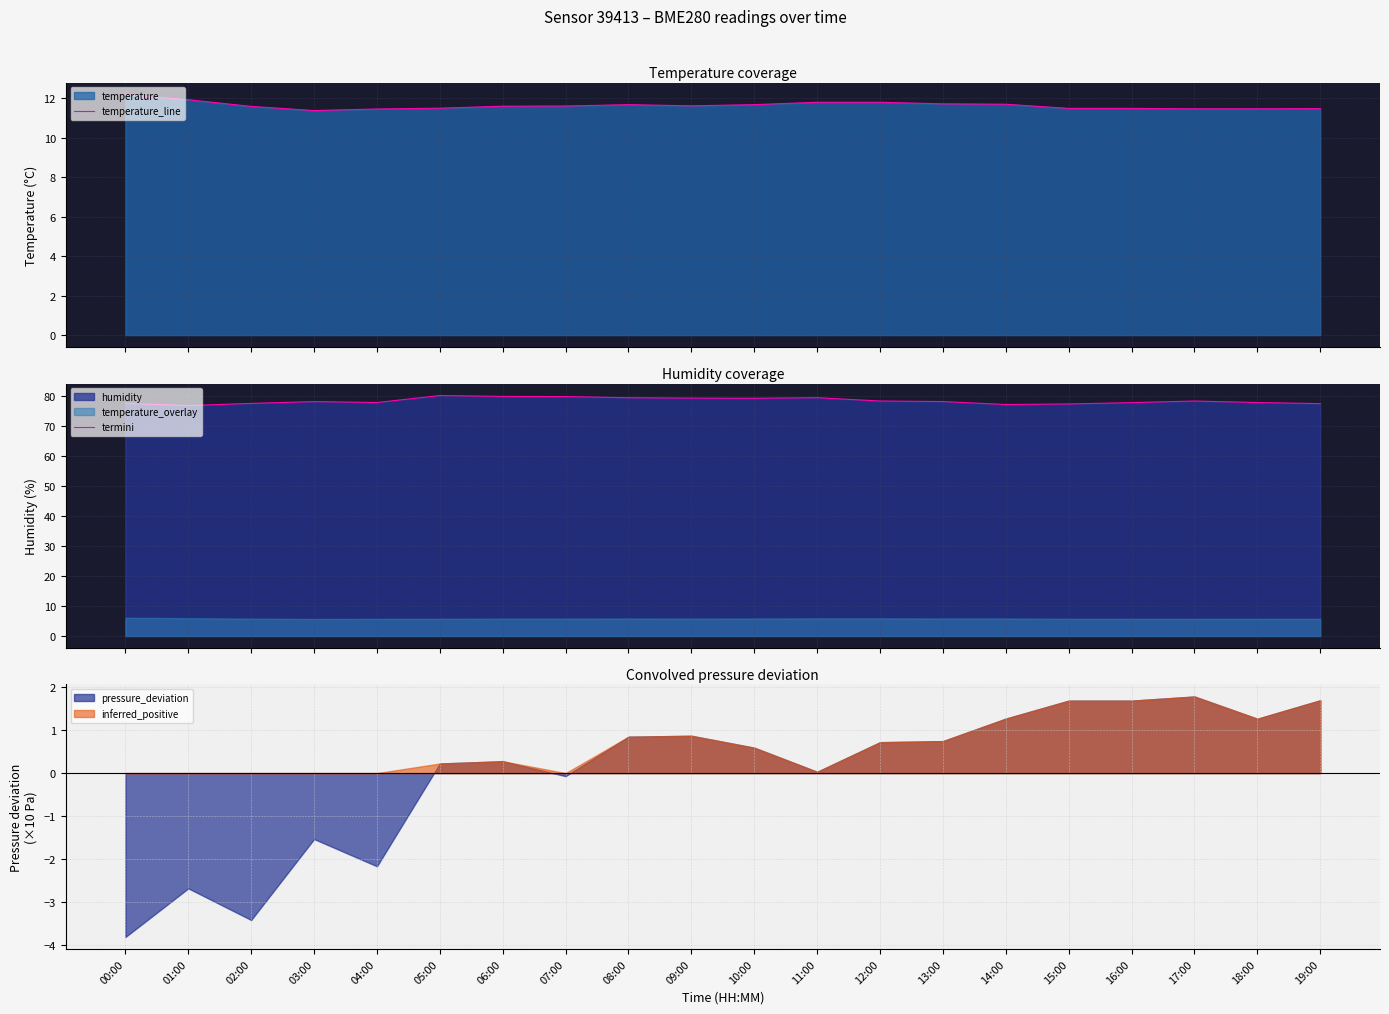

Which series has the largest total across all categories?

termini